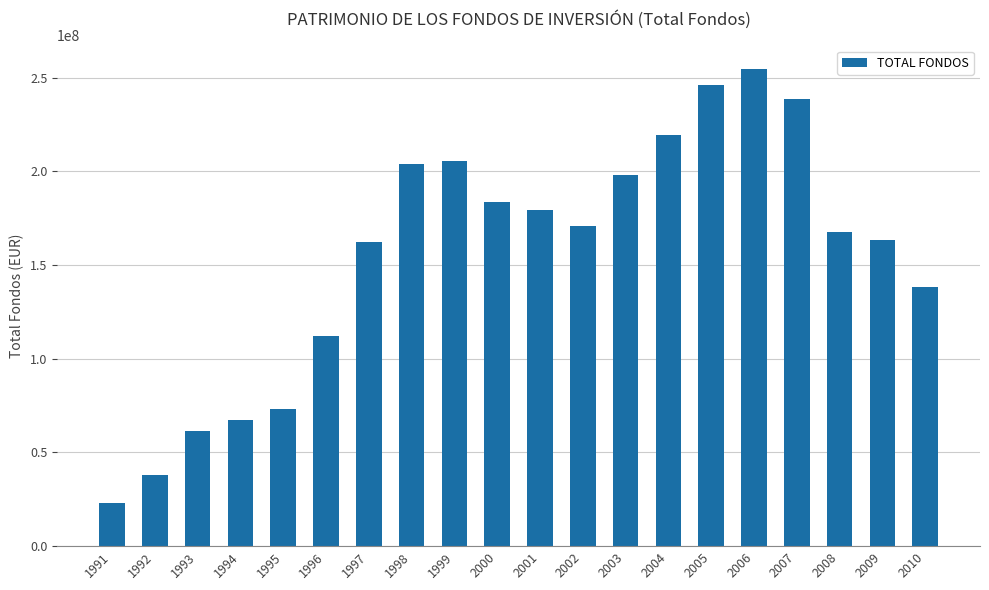

Which has a higher value, 1998 or 1991?

1998